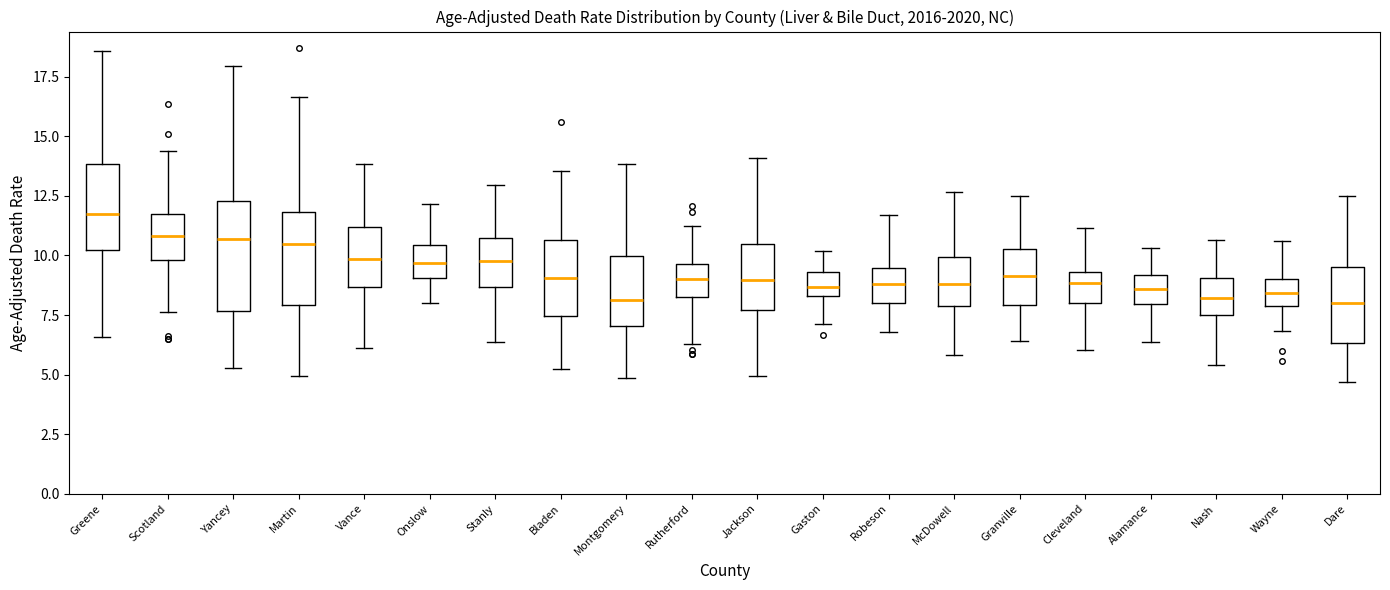

Which box's median line is the highest?

Greene